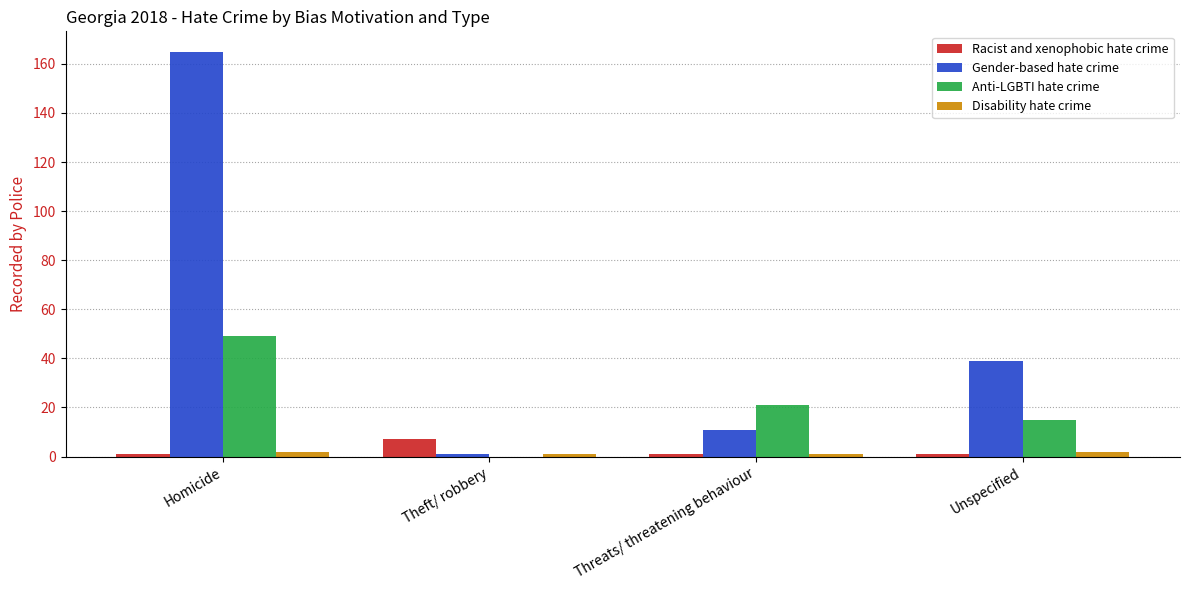

Which series changed the most between Homicide and Threats/ threatening behaviour?

Gender-based hate crime